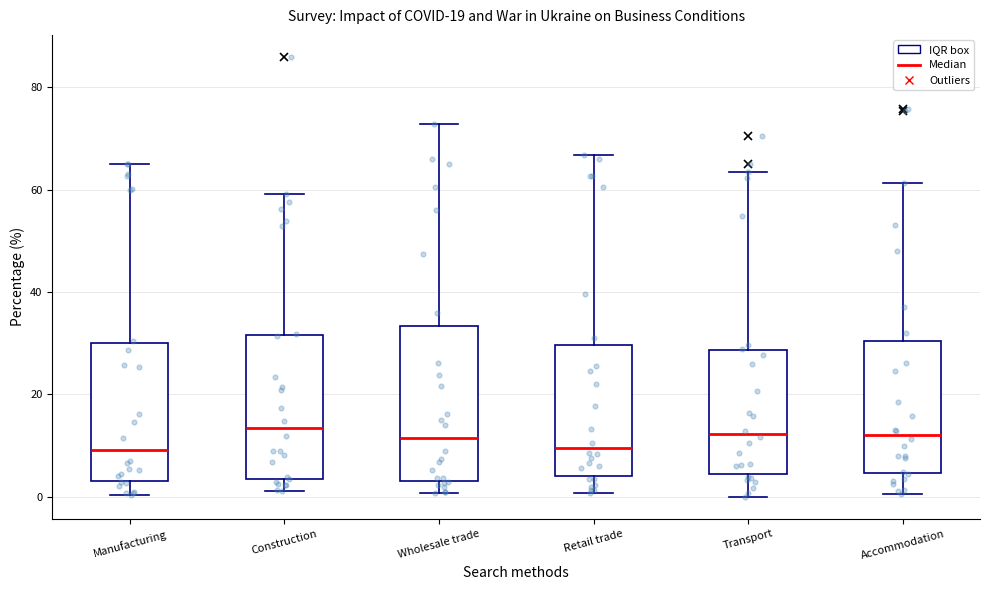

Reading left to right, transcribe this box plot: for each box, give where its median line is, the range the box spans, and where its two whiskers end, as read against the y-axis. The values are not printed on the chart, so give them approximately, as read against the axis.

Manufacturing: median 10, box 4 to 30, whiskers 0 to 66
Construction: median 14, box 4 to 32, whiskers 2 to 60
Wholesale trade: median 12, box 4 to 34, whiskers 0 to 72
Retail trade: median 10, box 4 to 30, whiskers 0 to 66
Transport: median 12, box 4 to 28, whiskers 0 to 64
Accommodation: median 12, box 4 to 30, whiskers 0 to 62